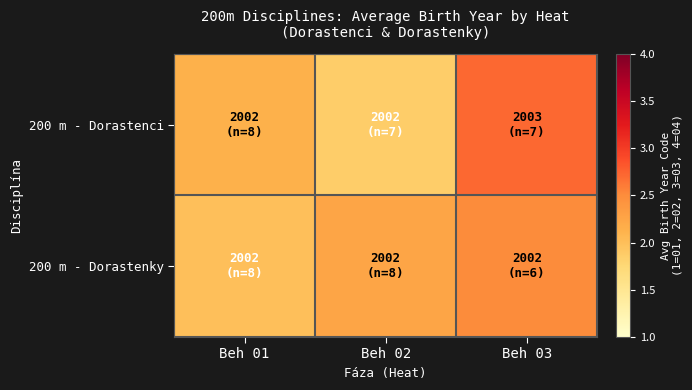

Rank the series at Beh 01 from highest to lowest value.

200 m - Dorastenci, 200 m - Dorastenky